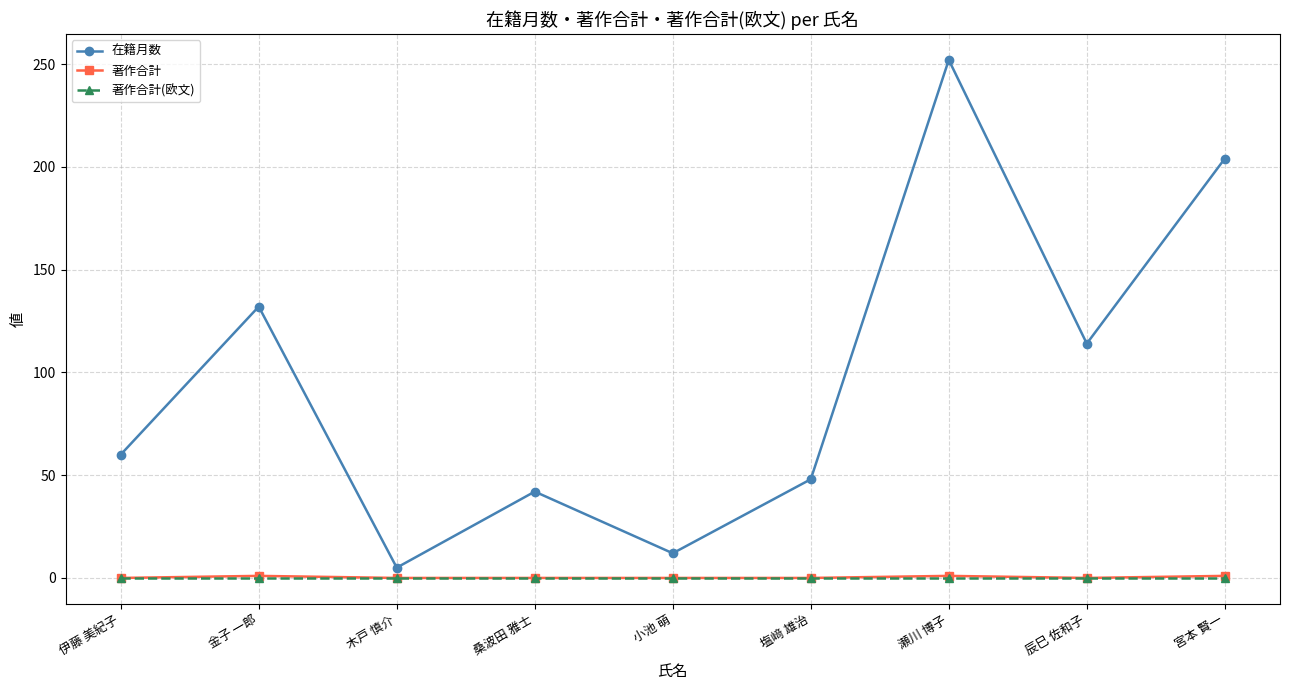

Which label corresponds to the largest value in the chart?

瀬川 博子